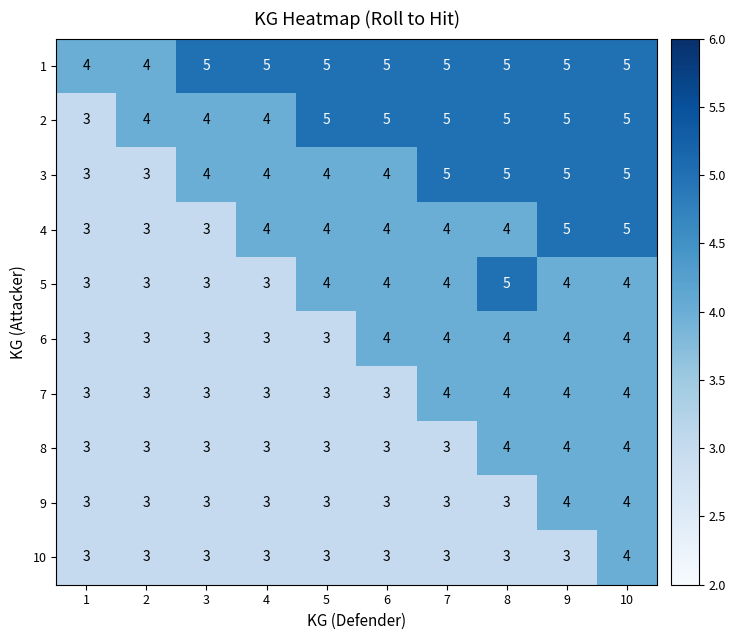

What is the sum of all 1 values?

48